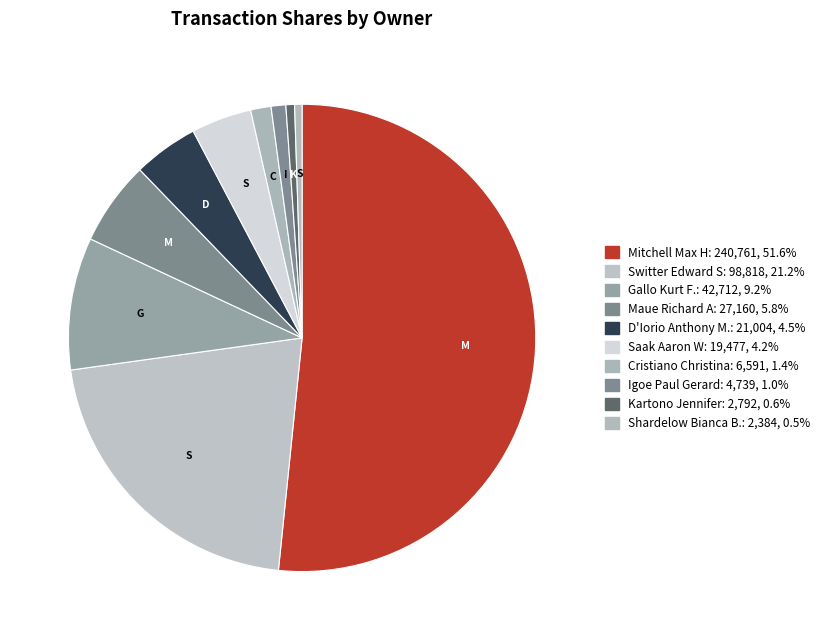

How many segments does this pie chart have?

10